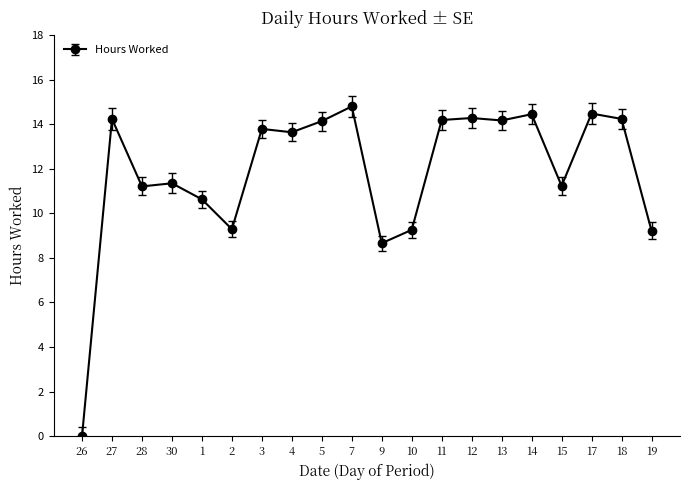

Which label corresponds to the smallest value in the chart?

26